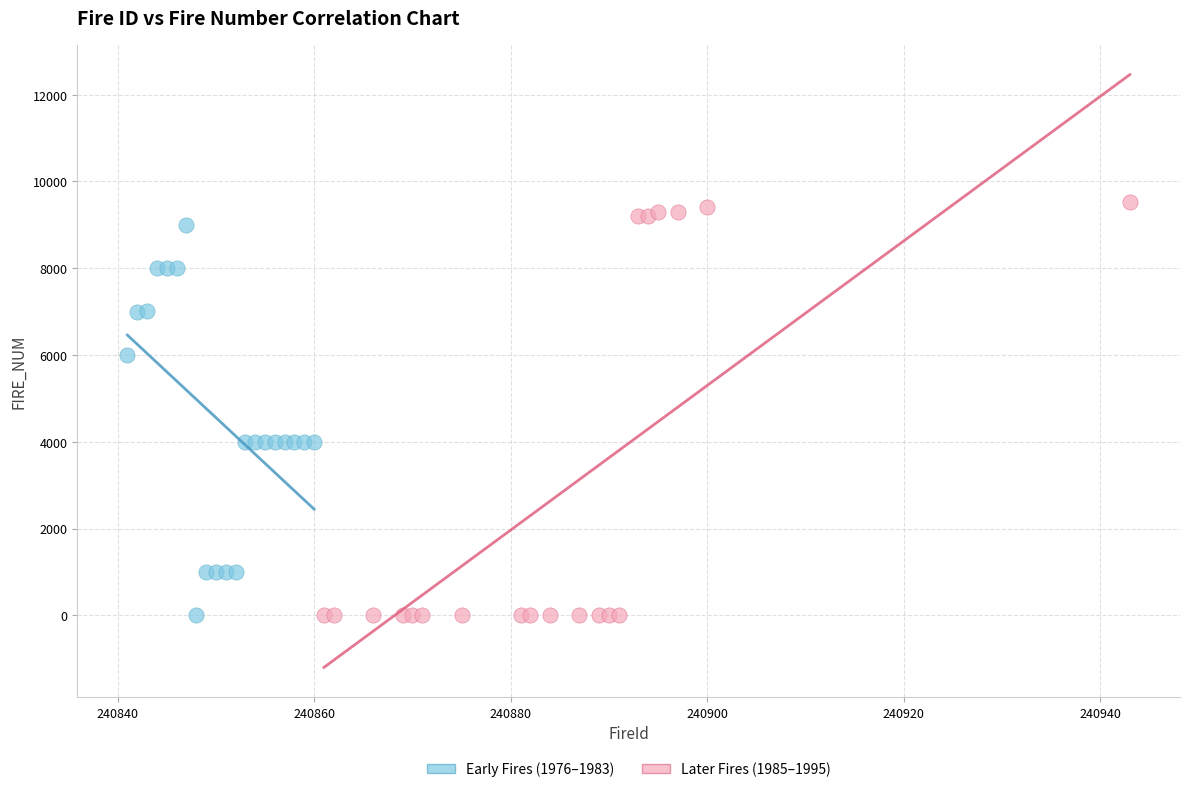

Which series has the widest spread of Y values?

Later Fires (1985–1995)